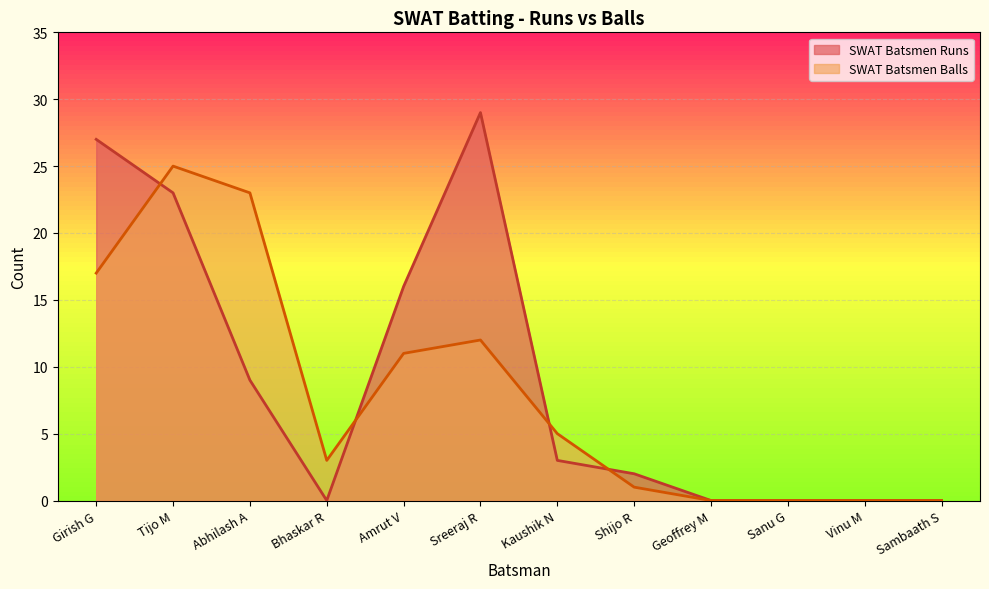

What is the difference between the second highest and second lowest values in the SWAT Batsmen Runs series?

27